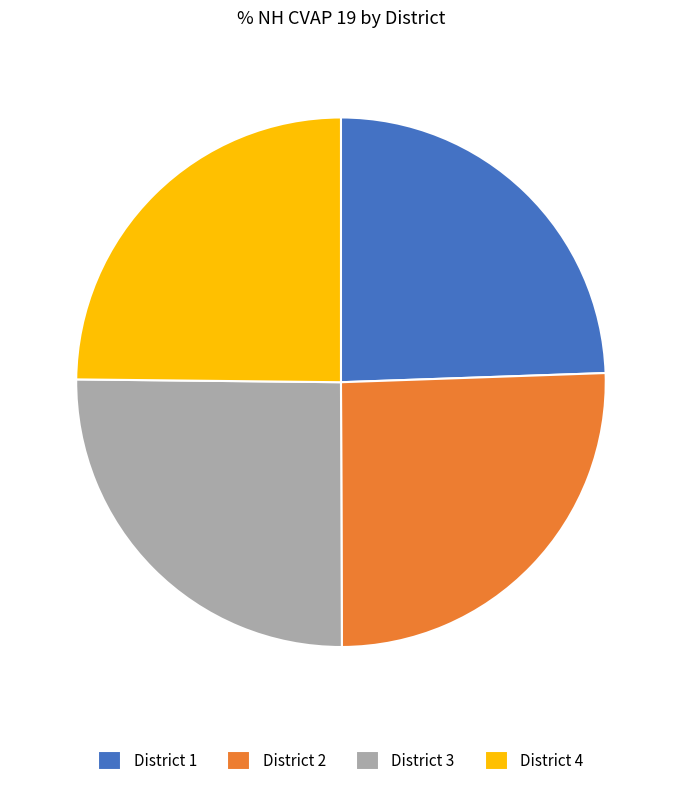

Between District 2 and District 1, which is larger?

District 2